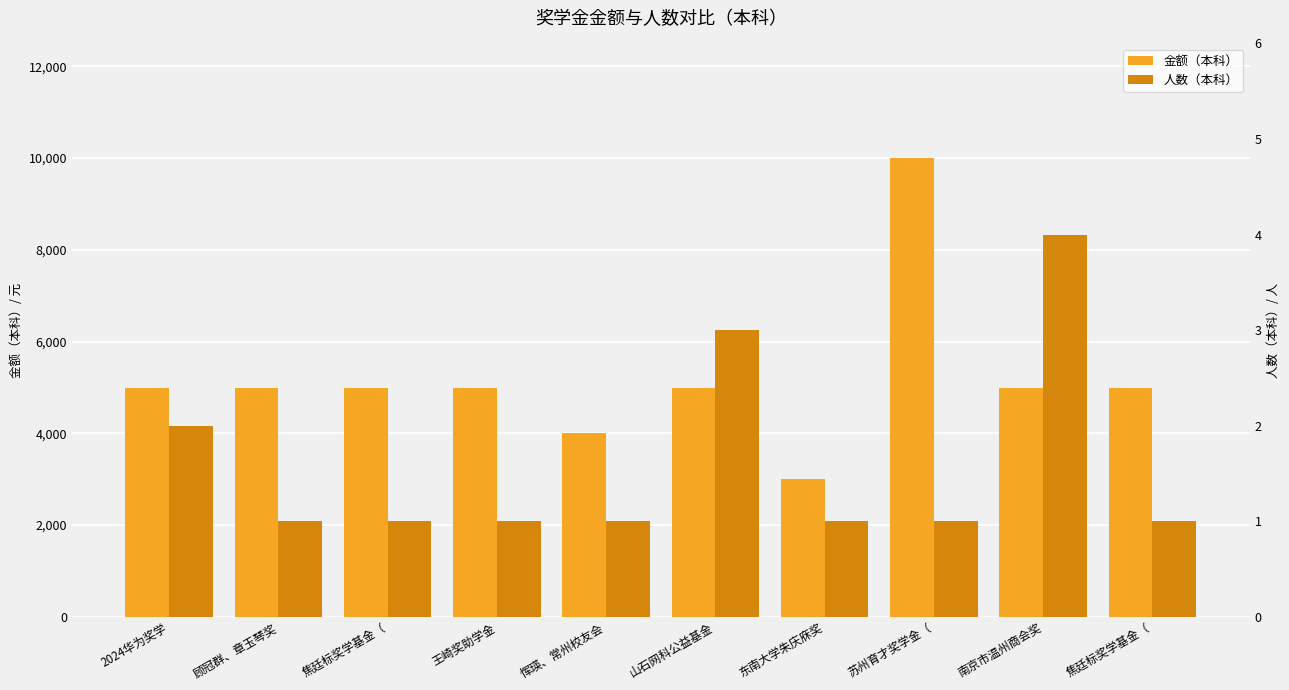

Reading left to right, transcribe all the data shown in this chart.

金额（本科）: 5000	5000	5000	5000	4000	5000	3000	10000	5000	5000
人数（本科）: 2	1	1	1	1	3	1	1	4	1